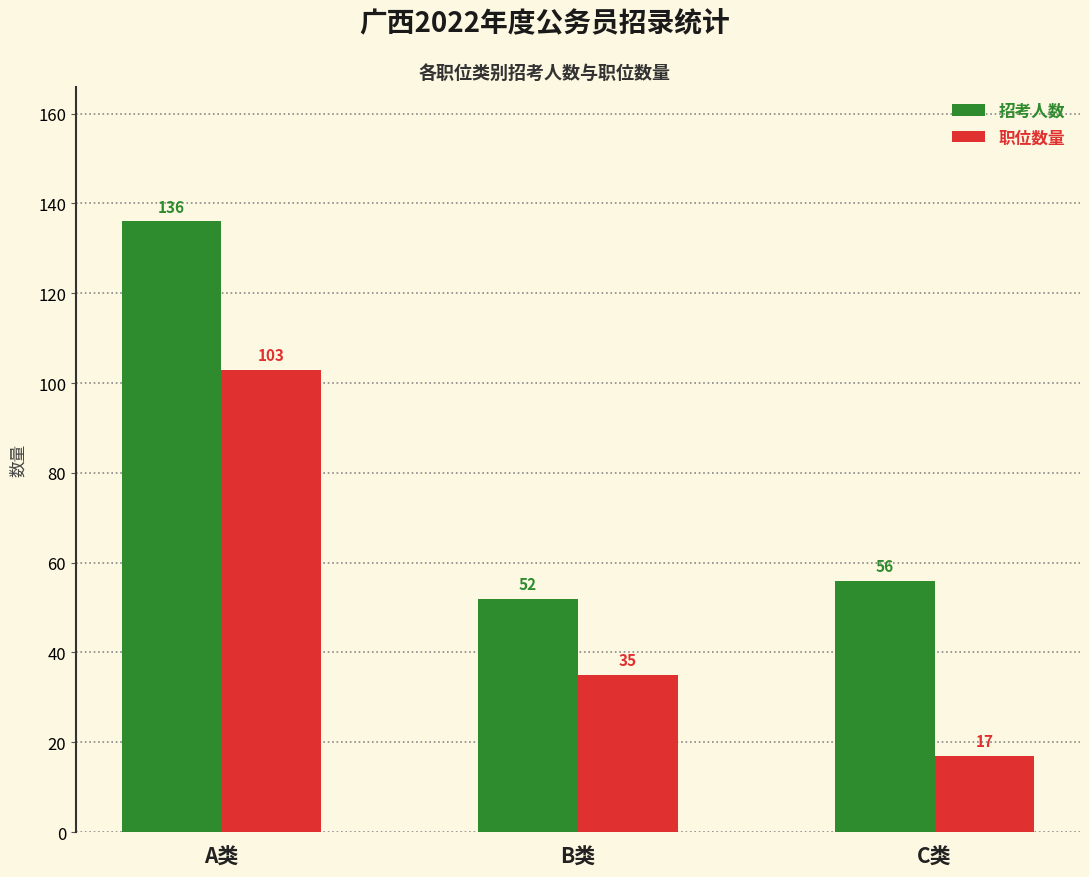

How many values in the 招考人数 series are below 56?

1